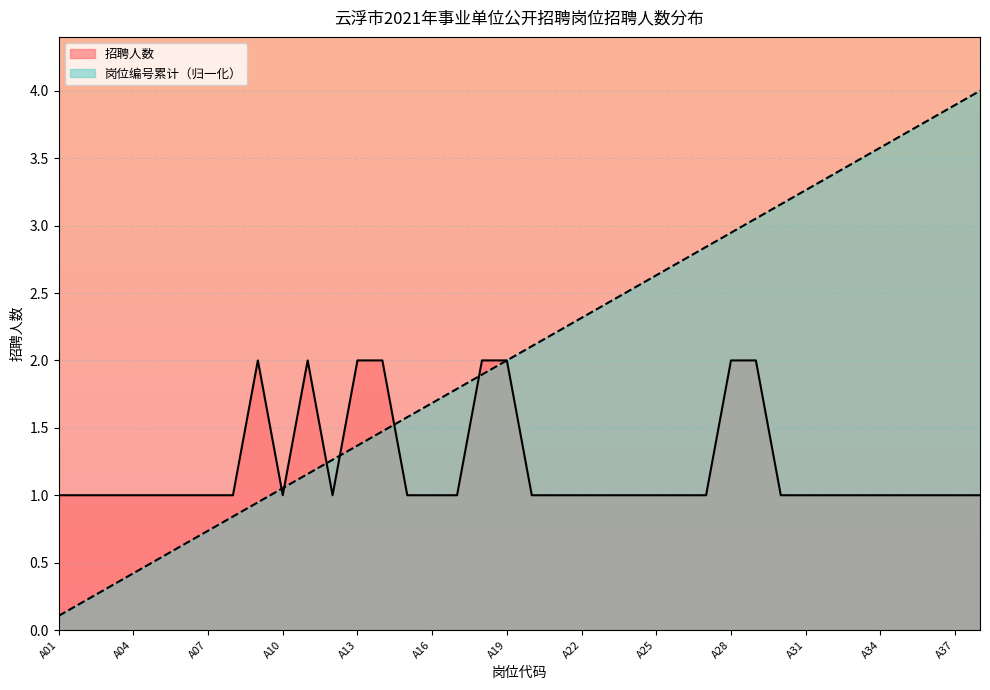

How many 招聘人数 values are between 1 and 2?

38